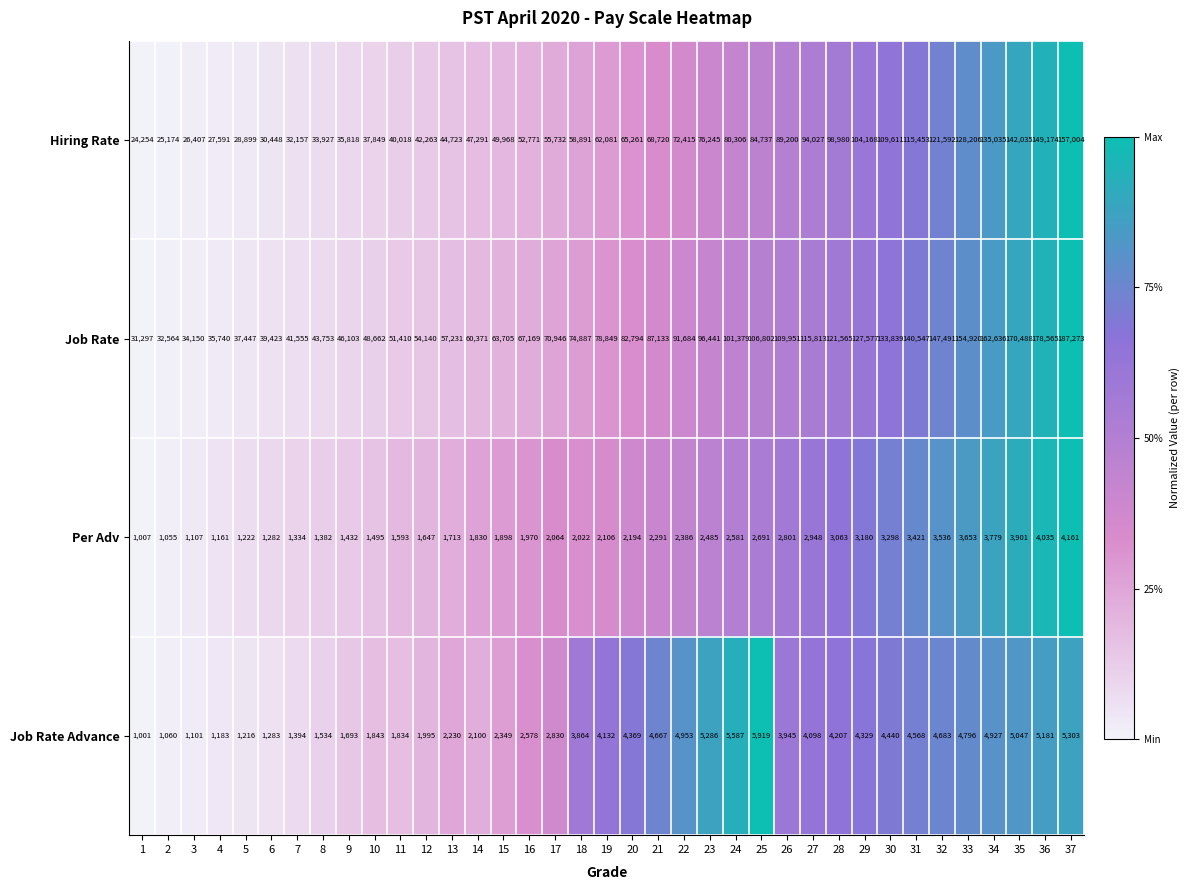

What is the minimum value shown in the chart?

1001